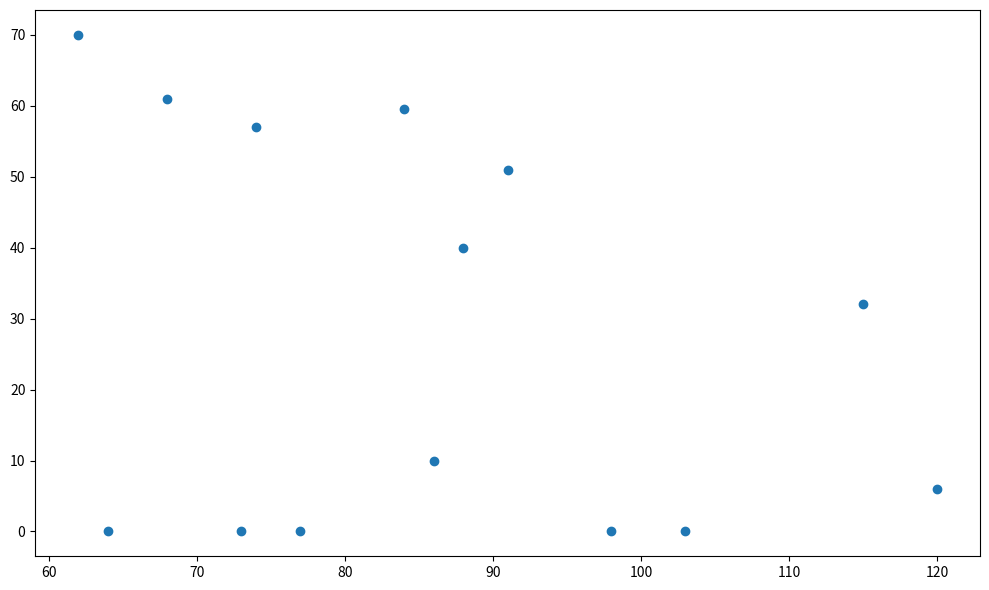

What Y value in the scatter plot is closest to 35?

32.0